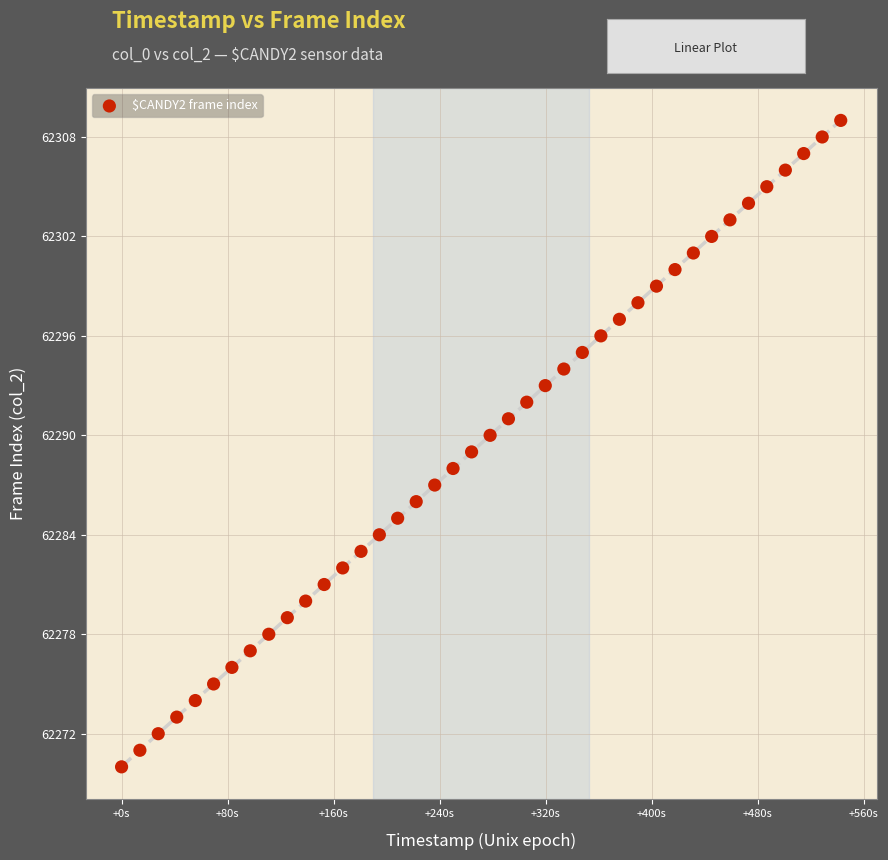

What is the range of Y values (max minus min)?

39